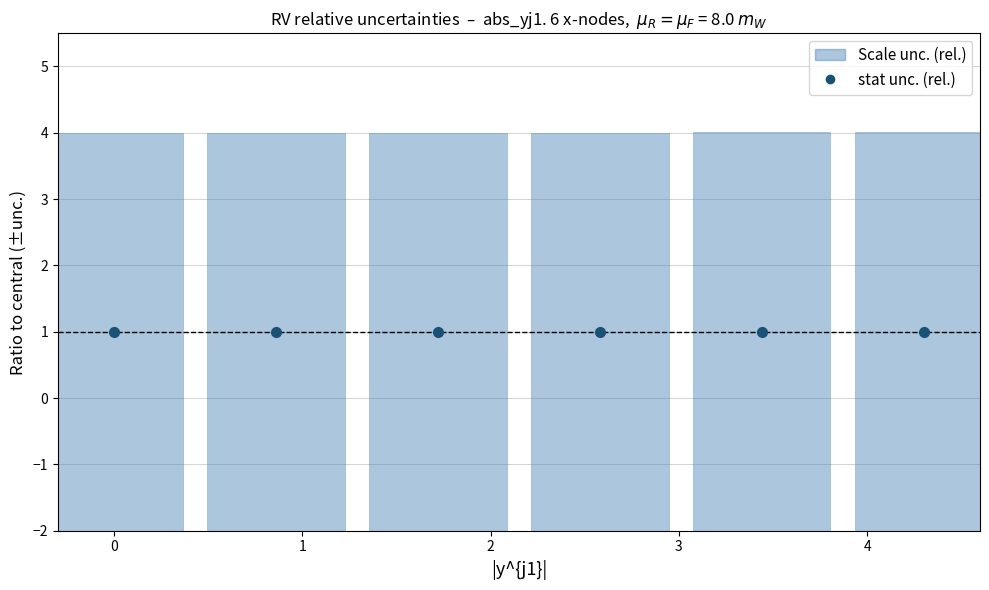

List the series in order of their peak value, highest first.

Scale unc. (rel.), stat unc. (rel.)